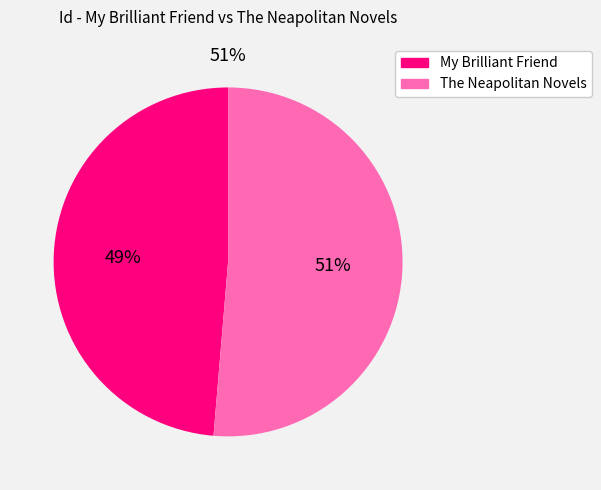

Is there any slice that represents more than half of the pie?

Yes